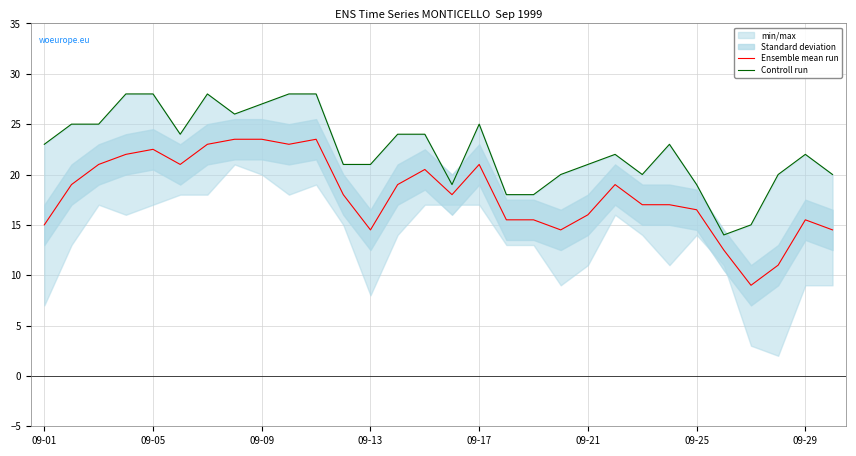

True or false: Controll run has a value of 35.6 at 09-21.

False